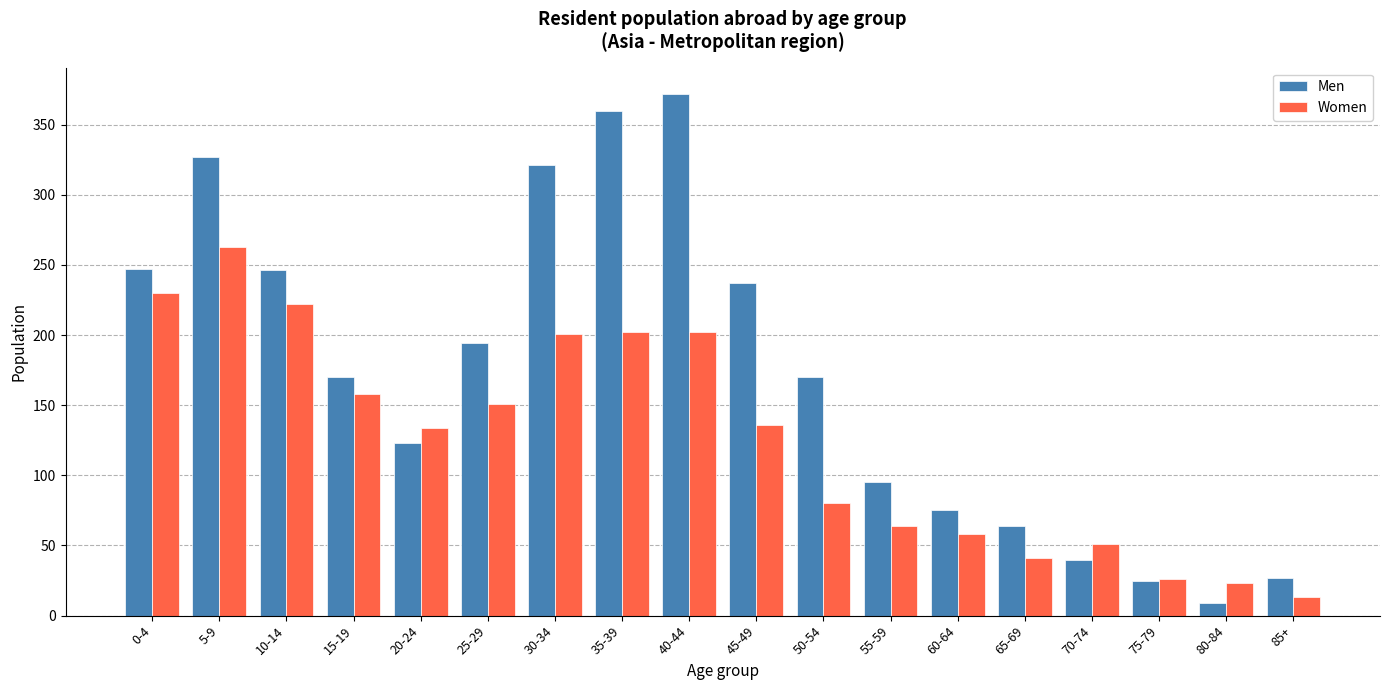

What is the average value of the Men series?

172